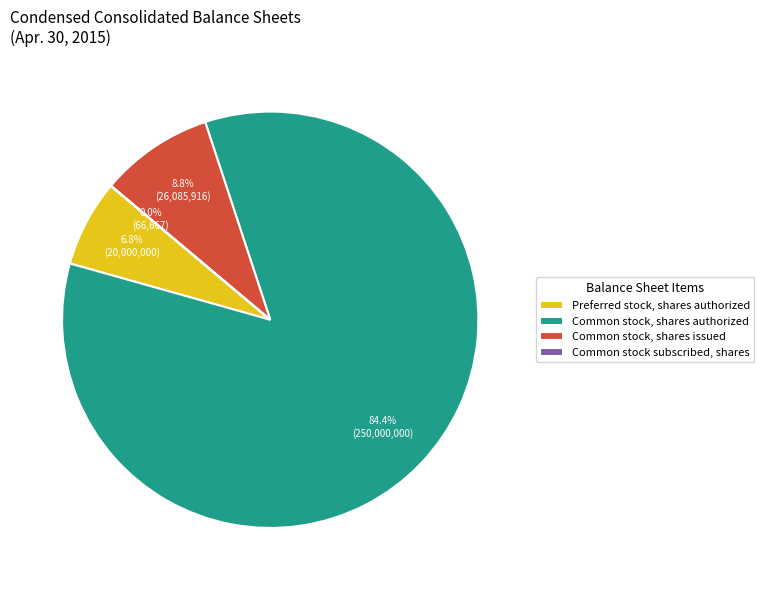

Between Preferred stock, shares authorized and Common stock, shares issued, which is larger?

Common stock, shares issued